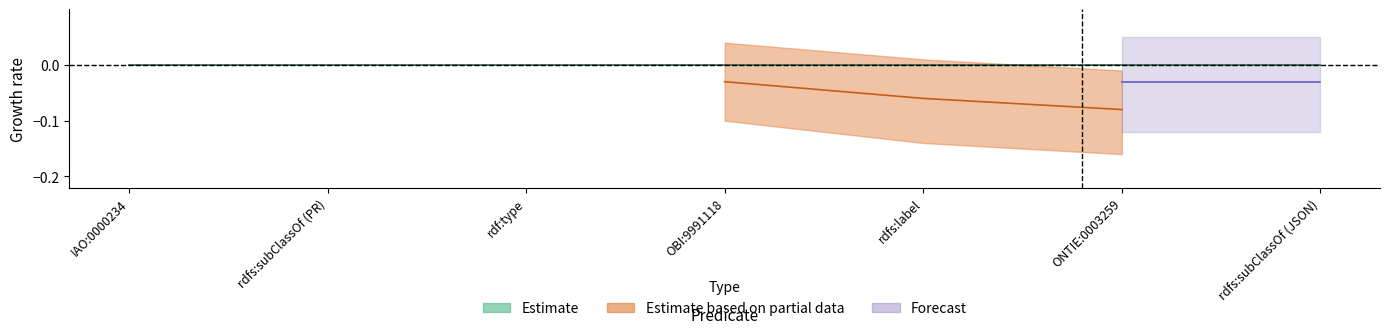

The value of assertion at rdfs:subClassOf (JSON) is 2. True or false?

False